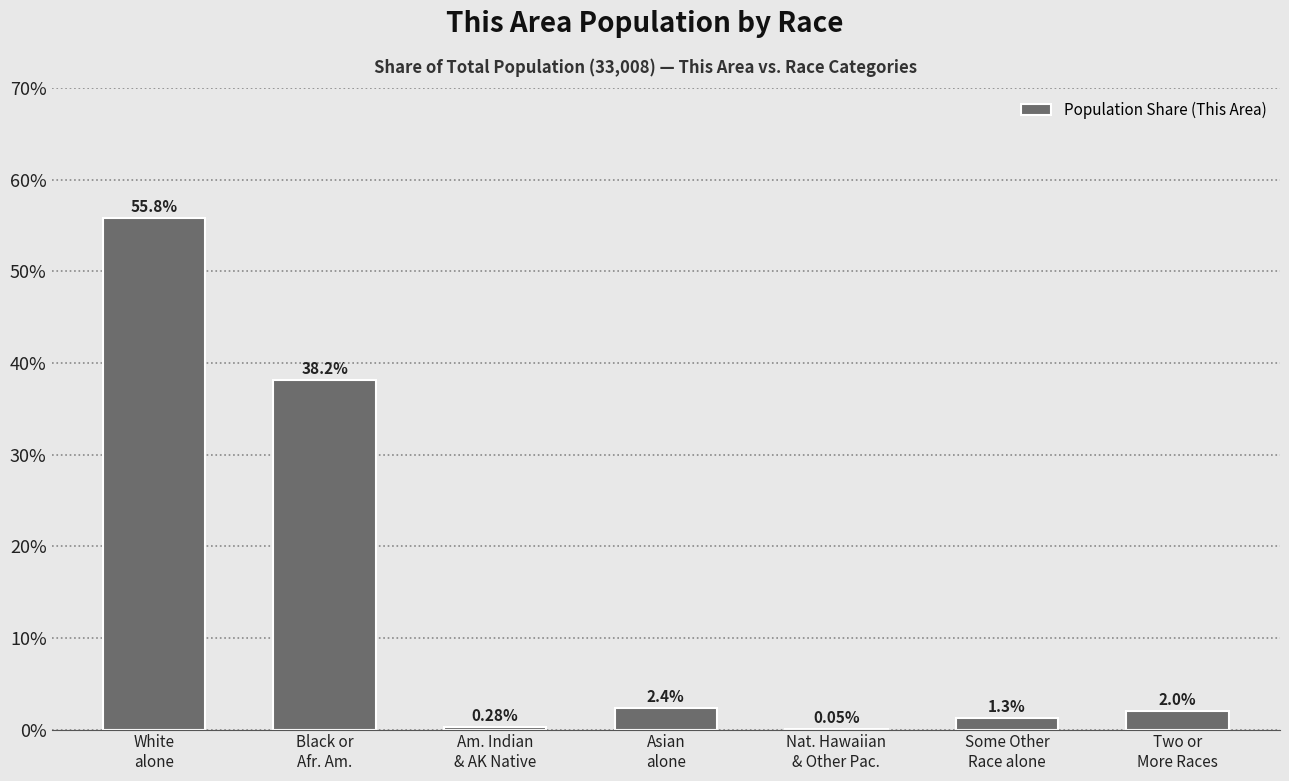

What is the sum of all values?

100.0